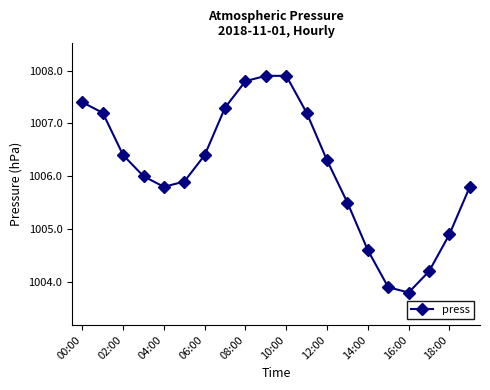

What is the value of the 2nd point from the left?

1007.2